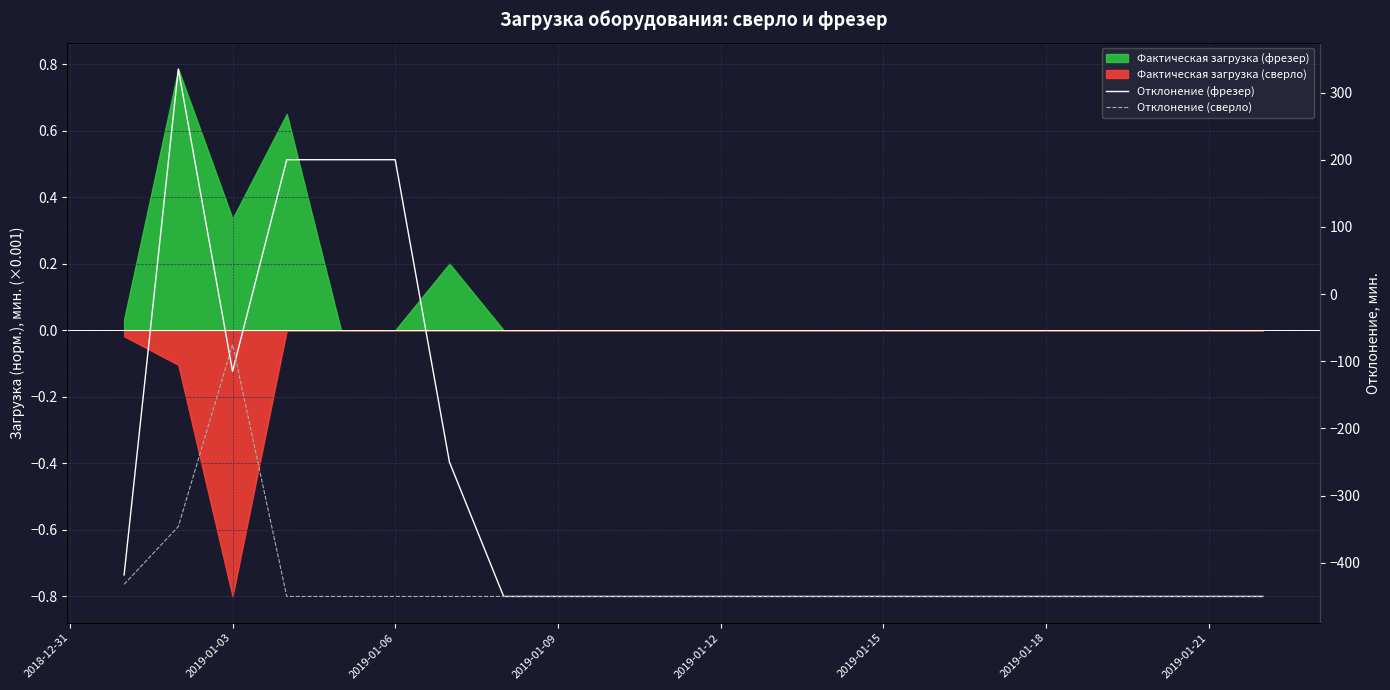

What is the smallest value displayed?

-450